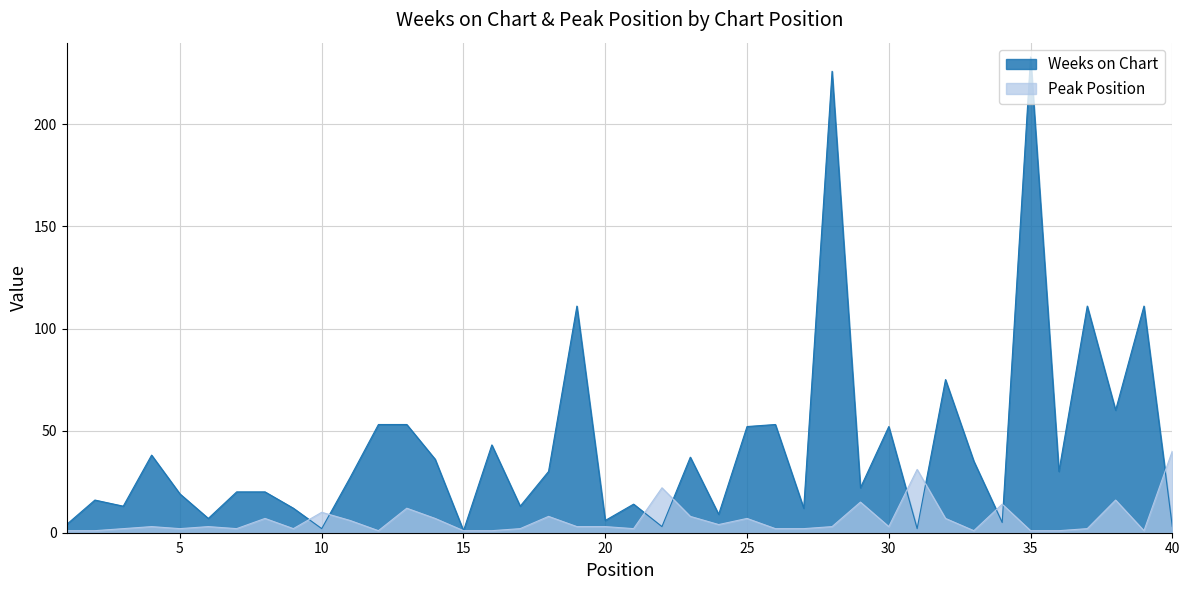

What is the spread (max minus min) of values at 6?

4